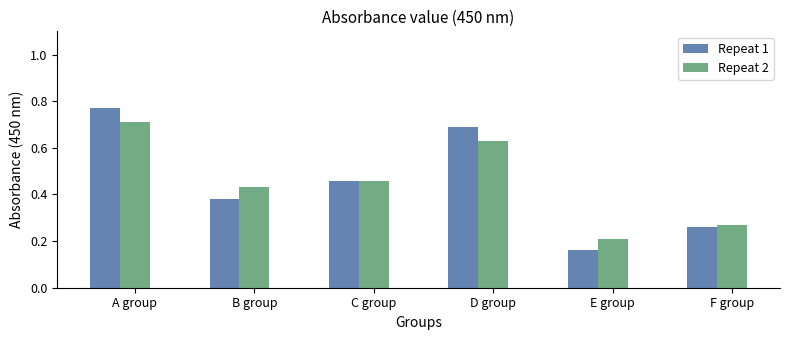

Count the Repeat 2 values in the range 0 to 1.

6